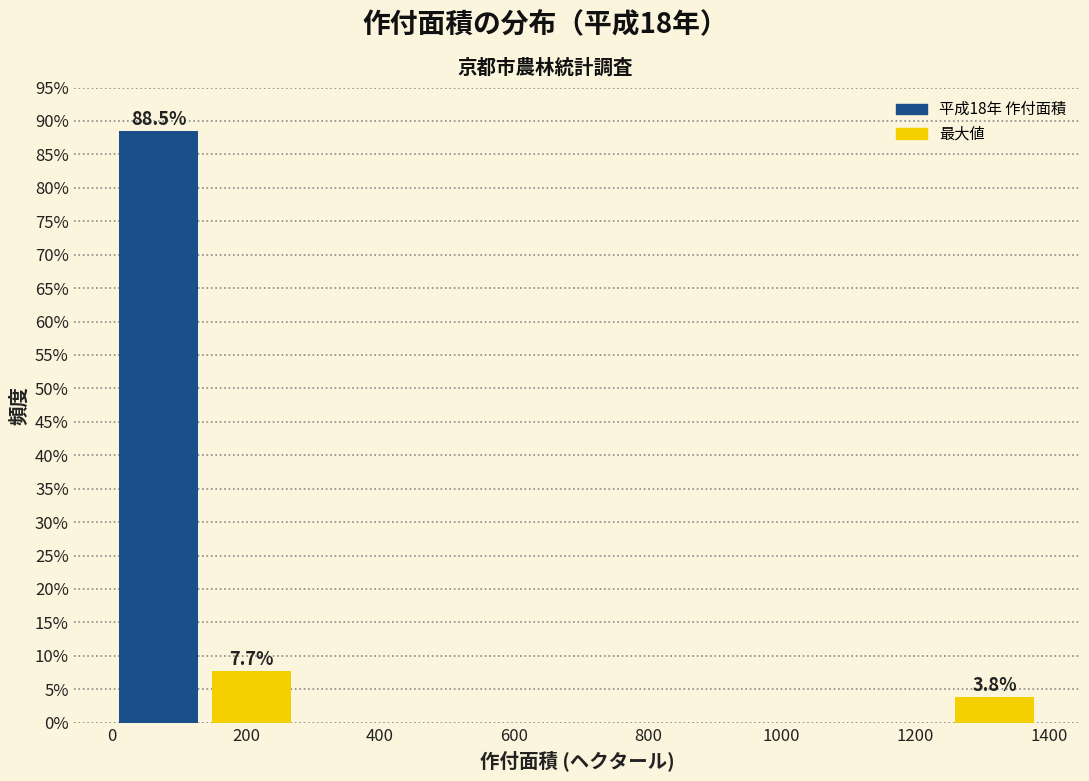

Which range on the x-axis has the tallest bar?

0 to 140